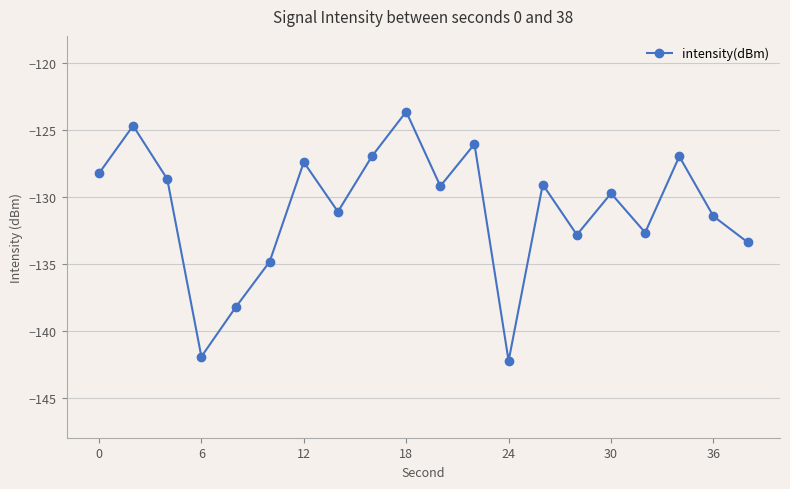

What is the maximum value shown in the chart?

-123.7